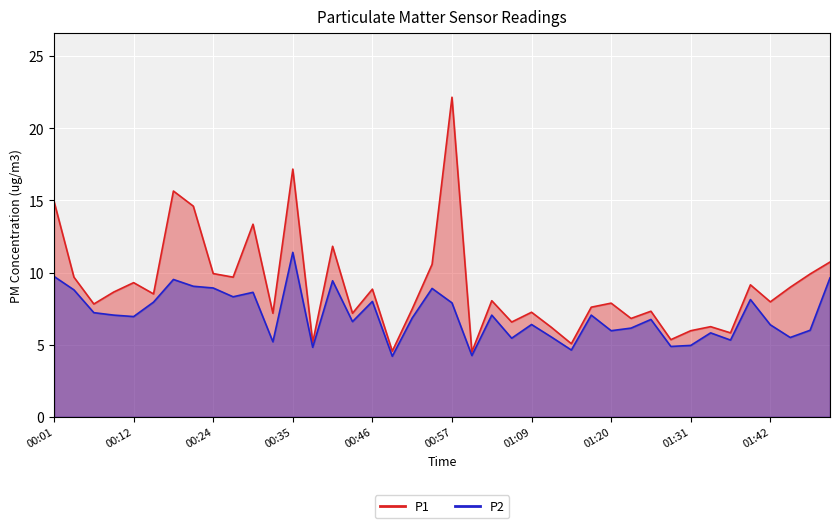

True or false: P1 has a value of 9.7 at 00:26.

True